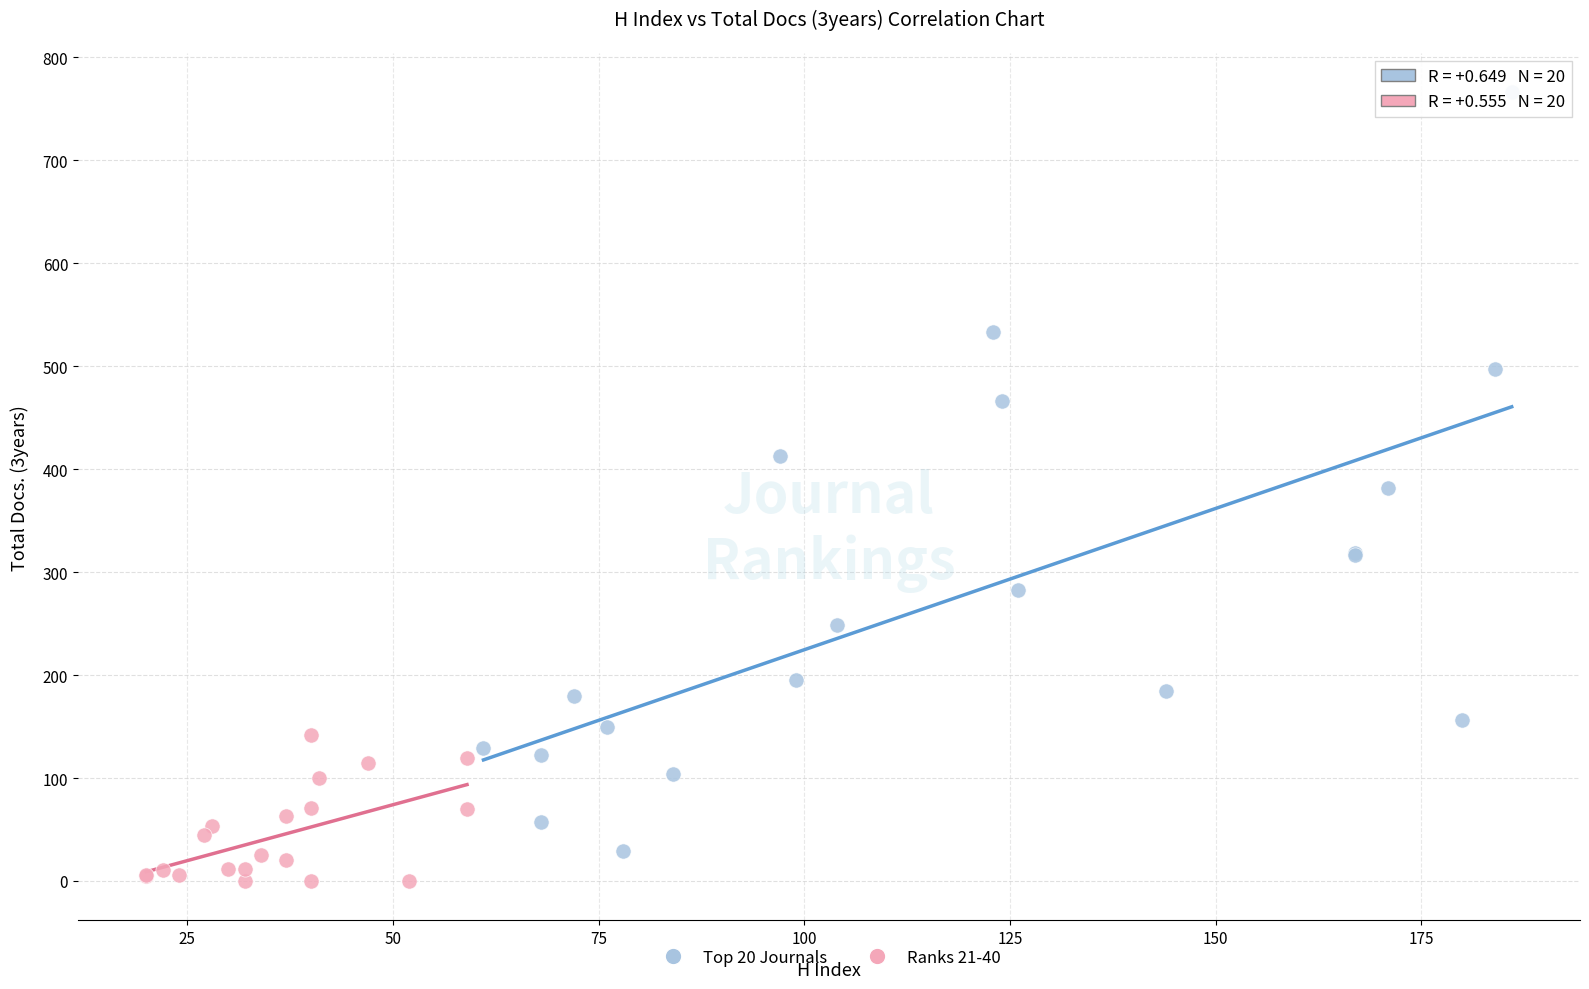

Which series has the largest Y range (max minus min)?

Top 20 Journals